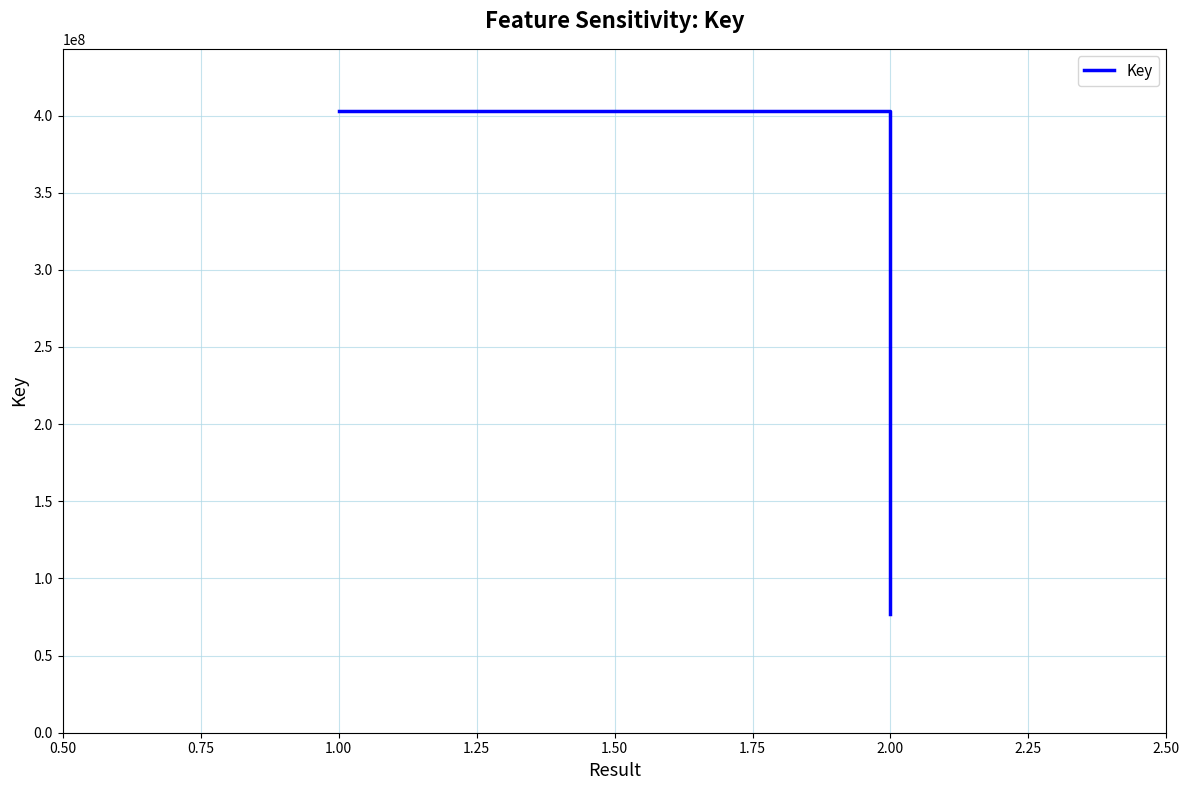

What is the label of the 2nd point from the right?

2.00